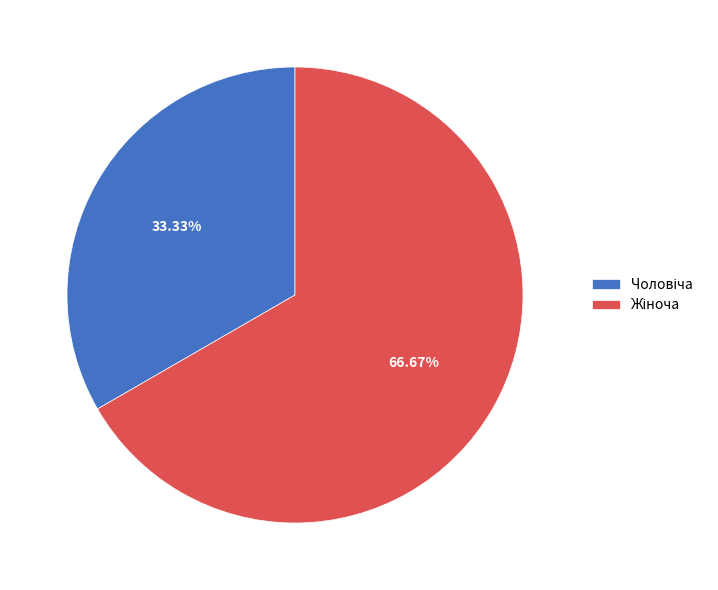

Is there a majority slice in this chart?

Yes